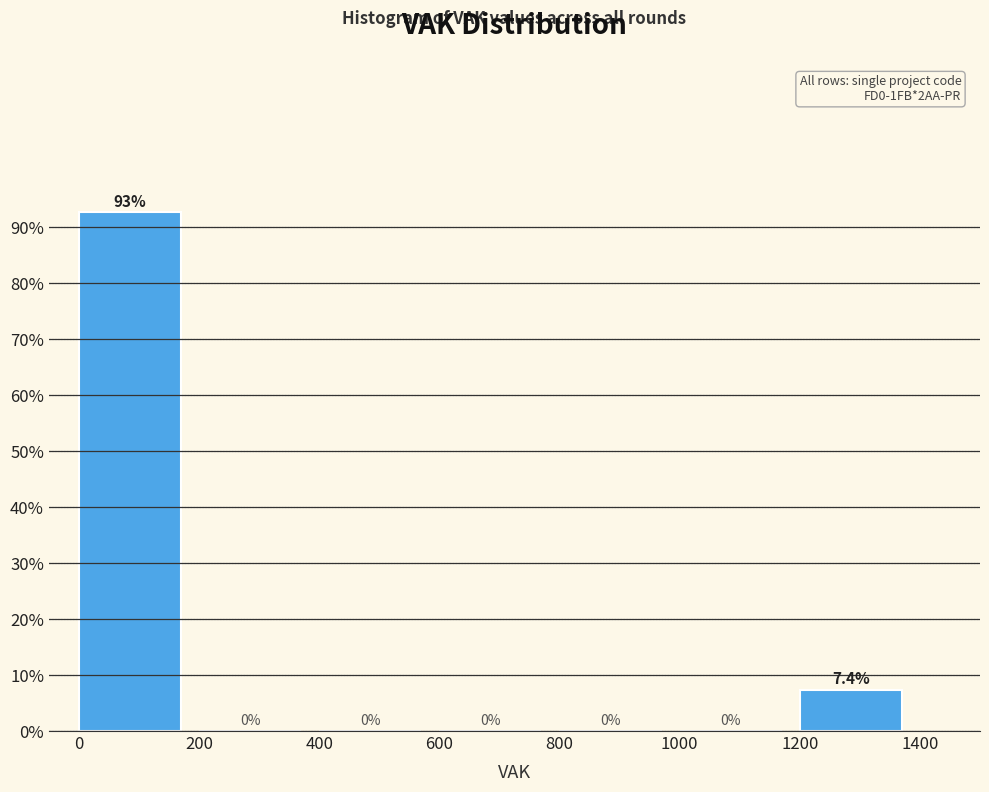

Reading left to right, transcribe this chart: for each bar, give the range it covers on the x-axis and its height.

0 to 200: 92.6
200 to 400: 0.0
400 to 600: 0.0
600 to 800: 0.0
800 to 1000: 0.0
1000 to 1200: 0.0
1200 to 1400: 7.4